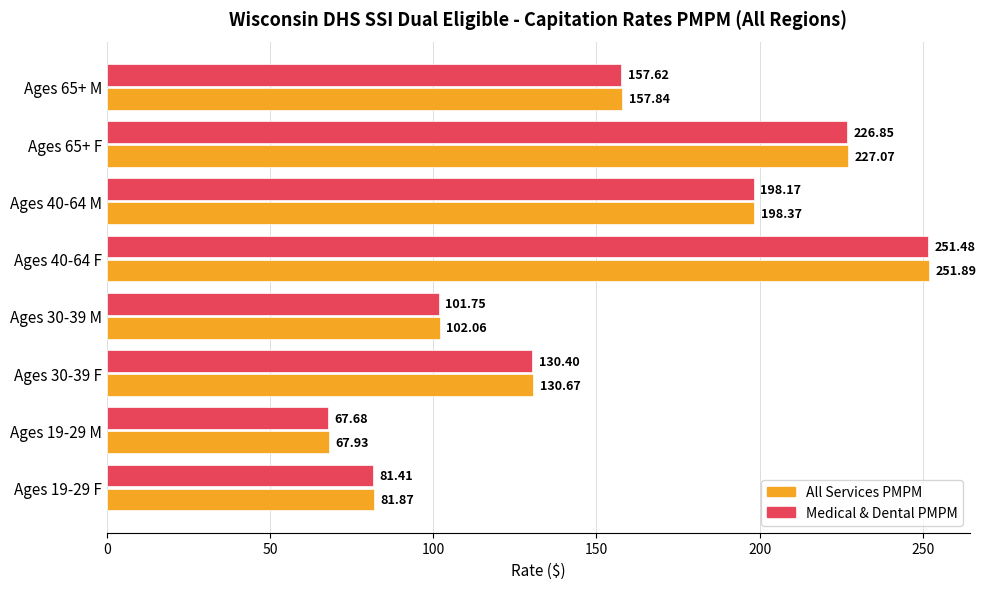

List the series in order of their peak value, highest first.

All Services PMPM, Medical & Dental PMPM